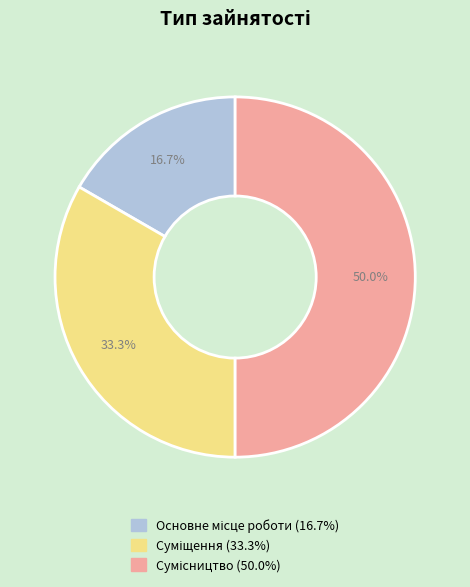

Is there a majority slice in this chart?

No